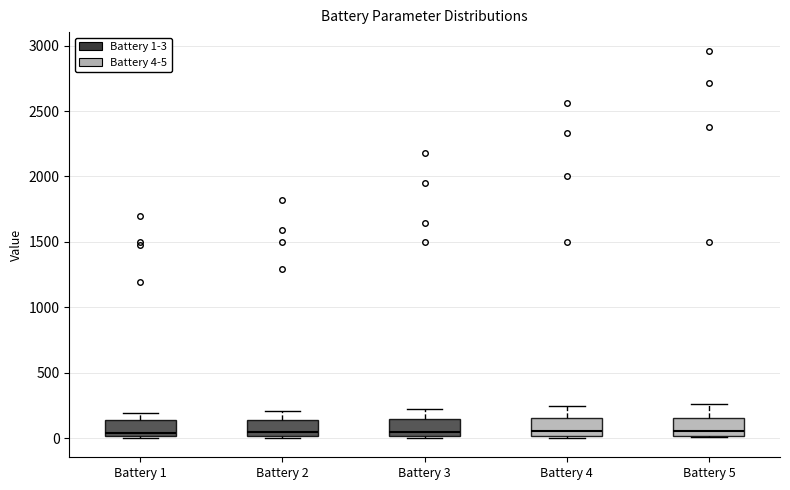

Reading left to right, transcribe this box plot: for each box, give where its median line is, the range the box spans, and where its two whiskers end, as read against the y-axis. The values are not printed on the chart, so give them approximately, as read against the axis.

Battery 1: median 50, box 0 to 150, whiskers 0 to 200
Battery 2: median 50, box 0 to 150, whiskers 0 to 200
Battery 3: median 50, box 0 to 150, whiskers 0 (just below the box's lower edge) to 250
Battery 4: median 50, box 0 to 150, whiskers 0 (just below the box's lower edge) to 250
Battery 5: median 50, box 0 to 150, whiskers 0 to 250